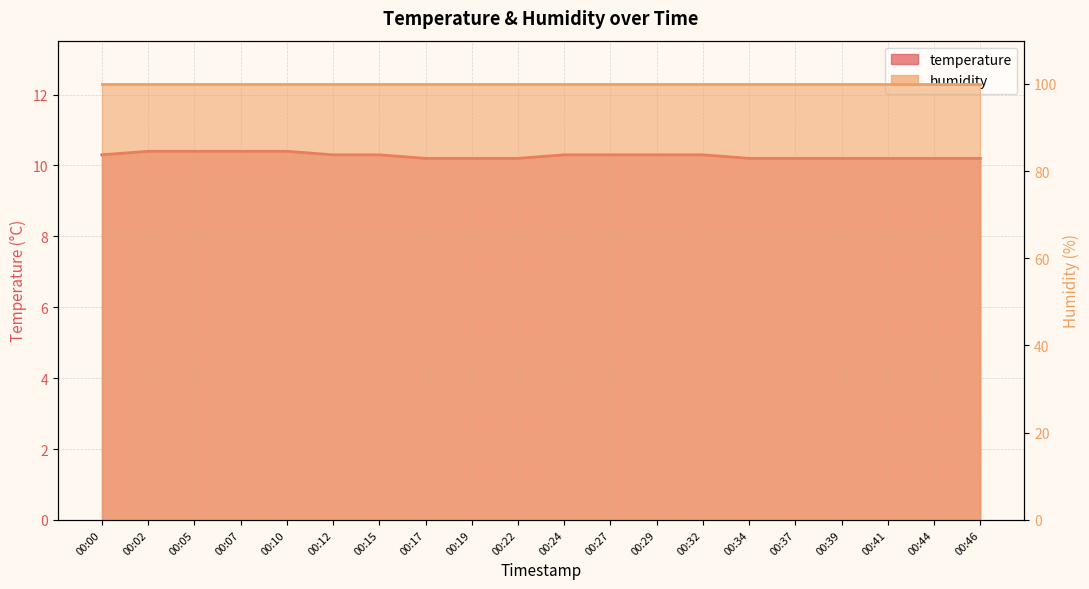

What is the value of the 1st point from the left?

10.3